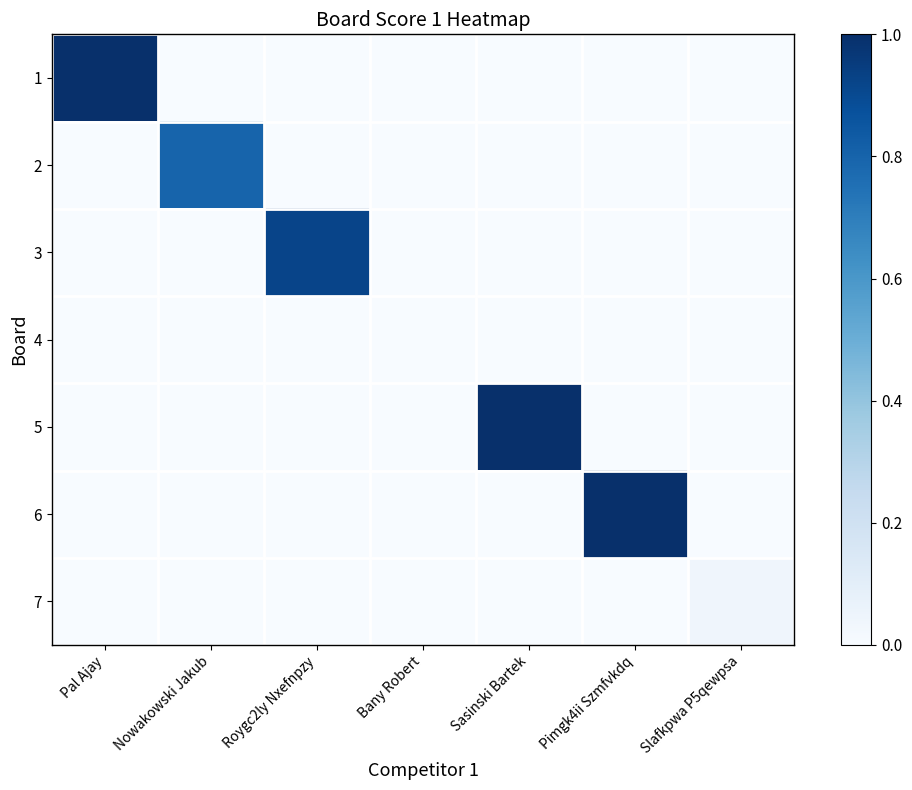

At how many categories does at least one series exceed 0?

6